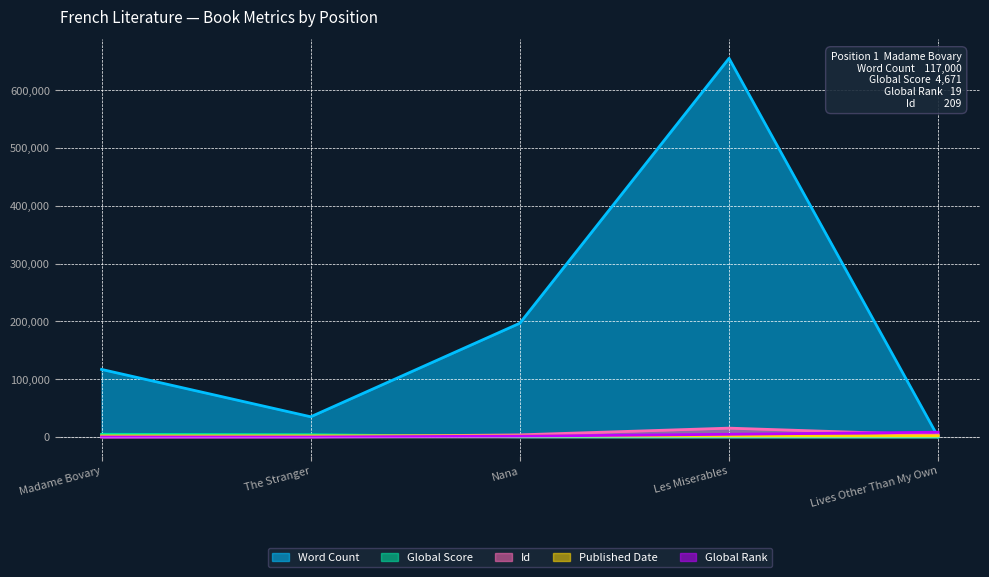

Reading left to right, transcribe all the data shown in this chart.

Word Count: 117000	35000	197000	655478	0
Global Rank: 19	31	1469	4668	8319
Global Score: 4671	4037	255	90	39
Id: 209	322	3710	15335	3553
Published Date: 1857	1942	1880	1862	2009